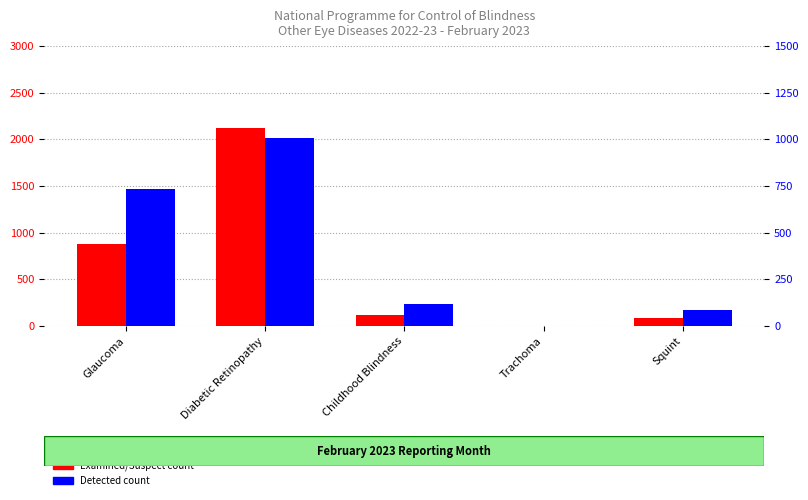

What is the average value of the Examined/Suspect series?

641